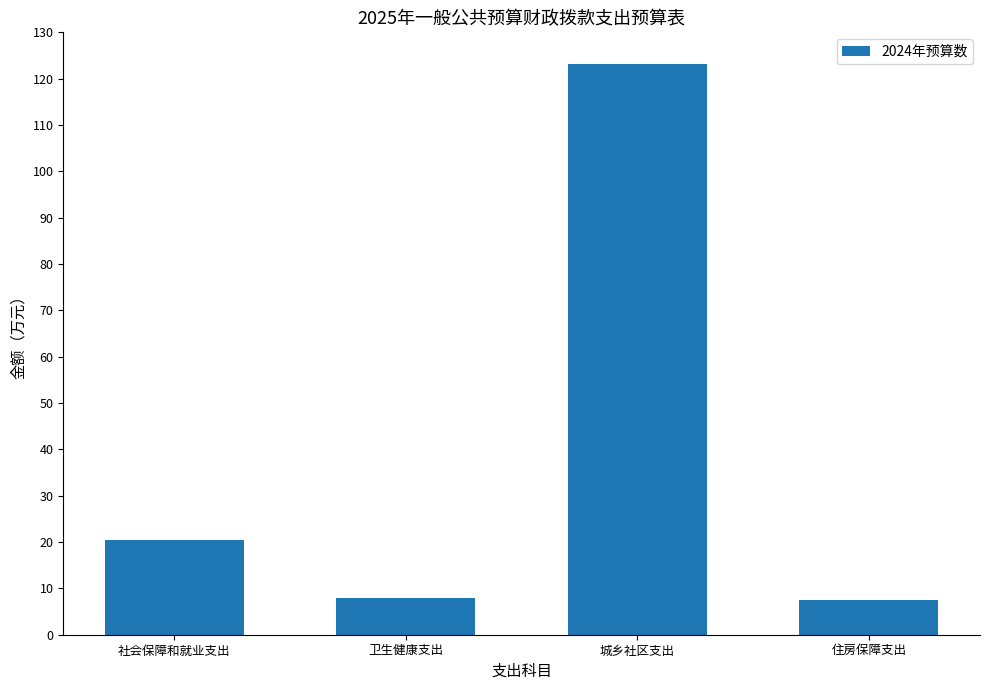

The value at 城乡社区支出 is 202.0. True or false?

False